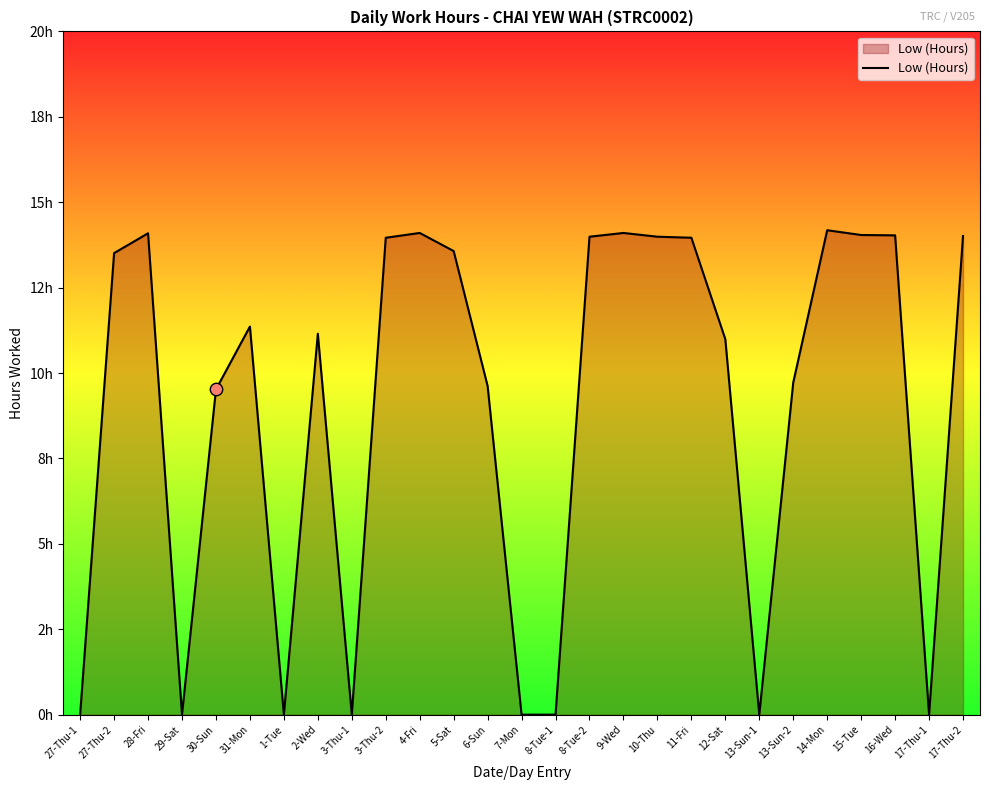

What is the change in value from 29-Sat to 8-Tue-2?

+14.0